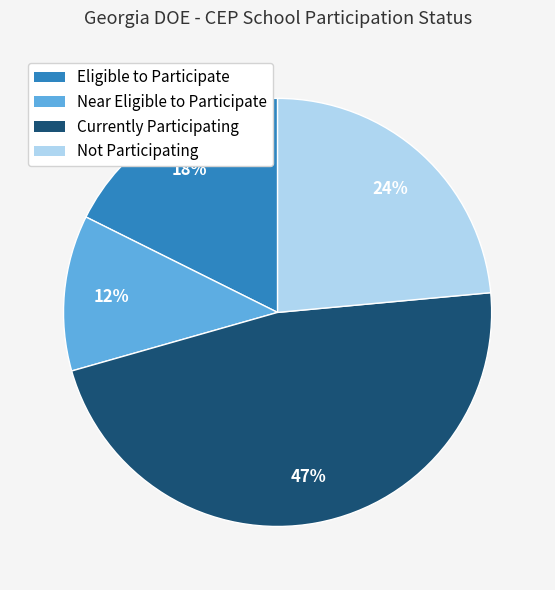

Is Currently Participating the majority of the pie?

No